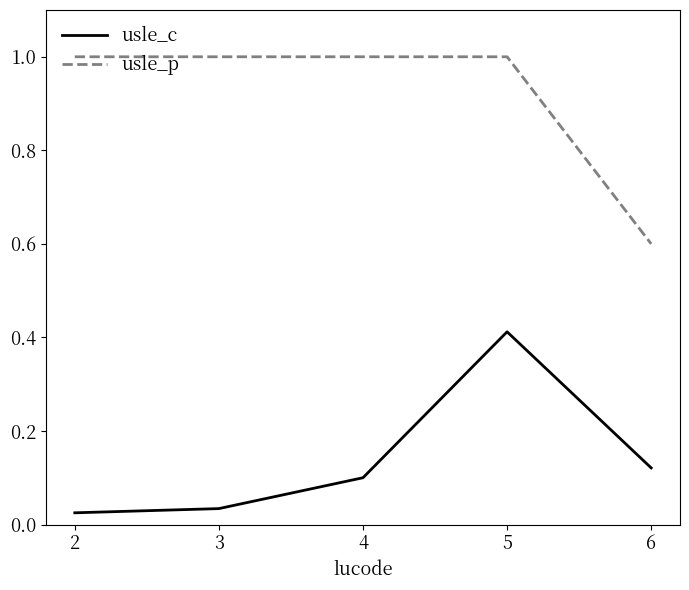

Count the number of categories in the chart.

5